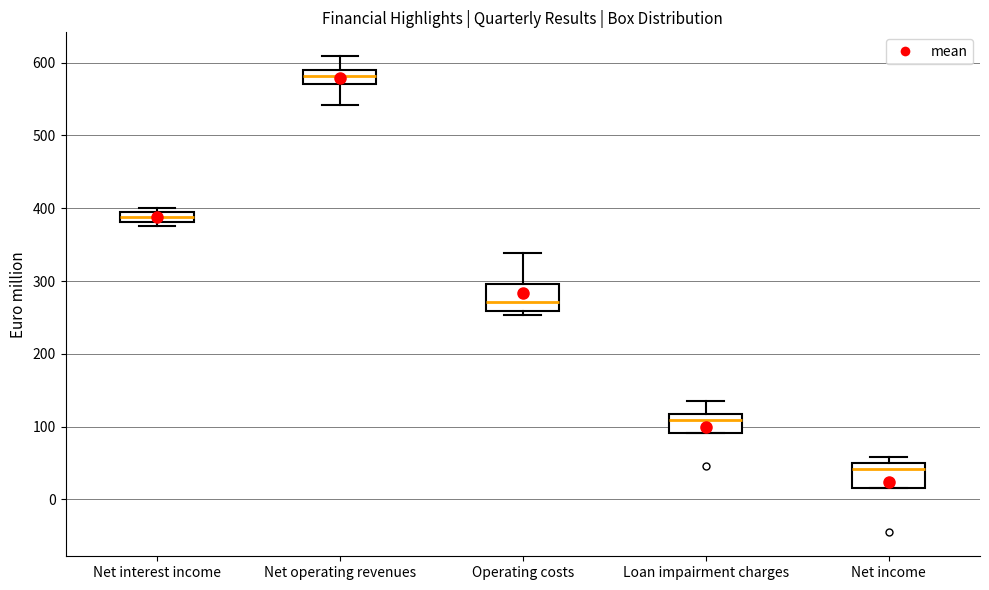

Where is the upper edge of the box for Net income on the y-axis? The values are not printed on the chart, so give them approximately, as read against the axis.

50